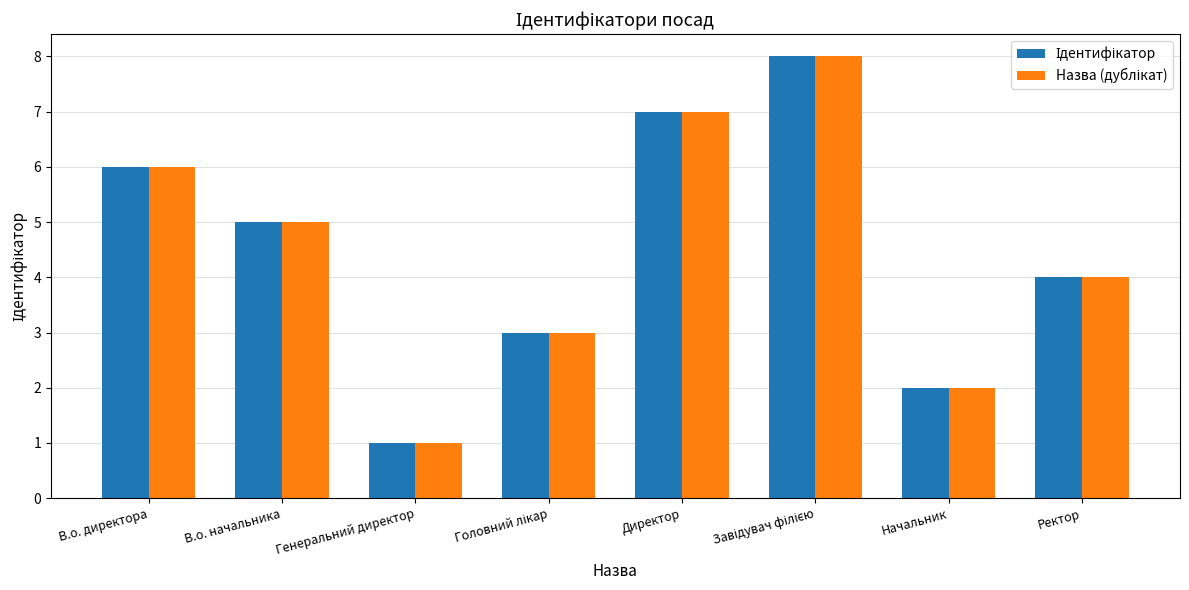

How many bars are there in each group?

2